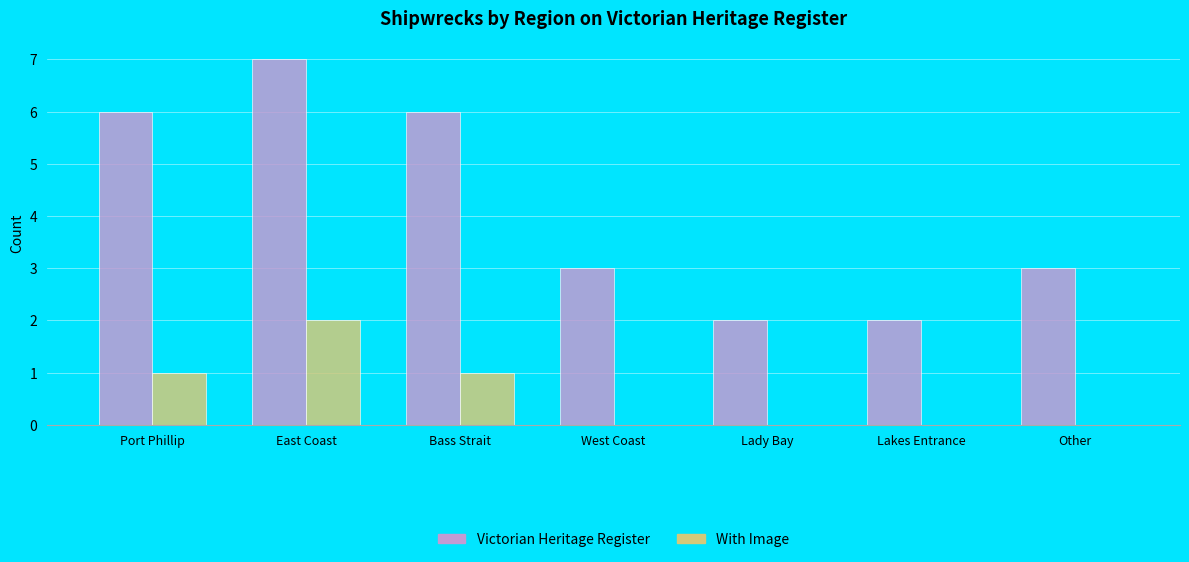

Which series has the largest total across all categories?

Victorian Heritage Register